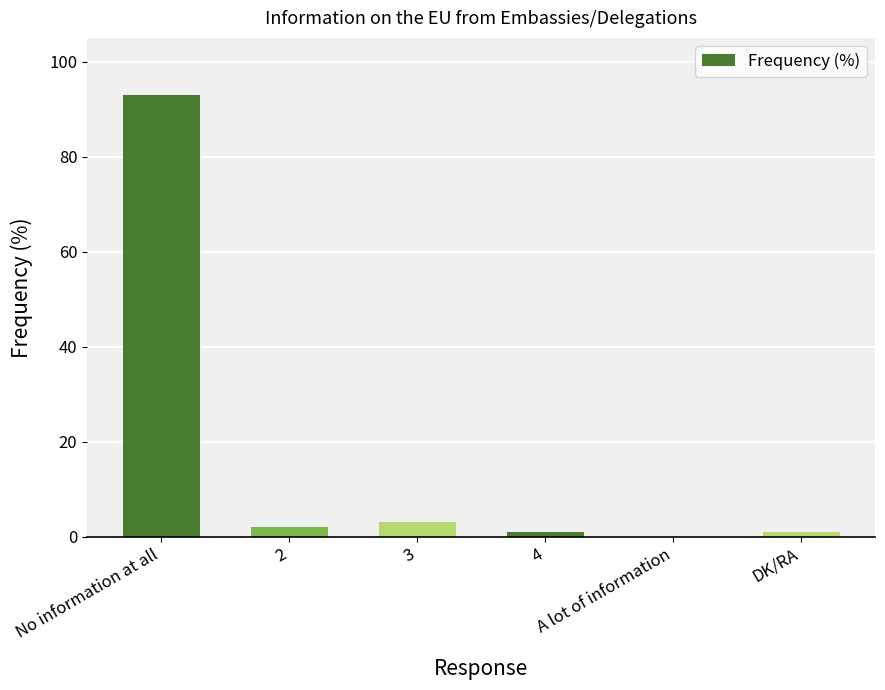

Which category has the lowest value across all series?

A lot of information